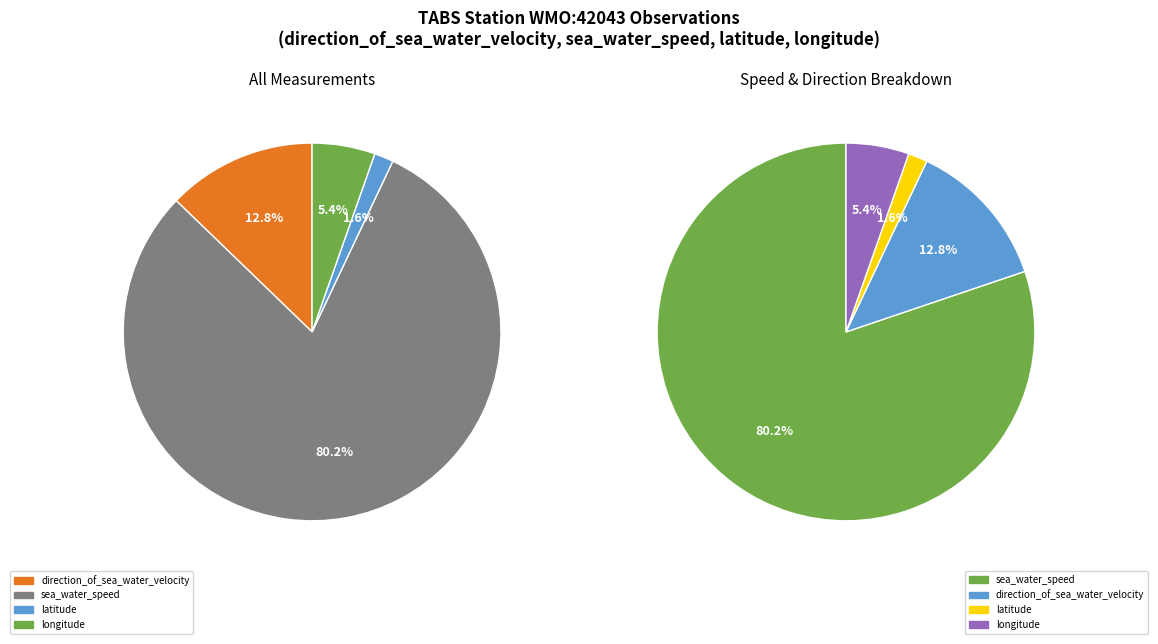

How many slices are in this pie chart?

4